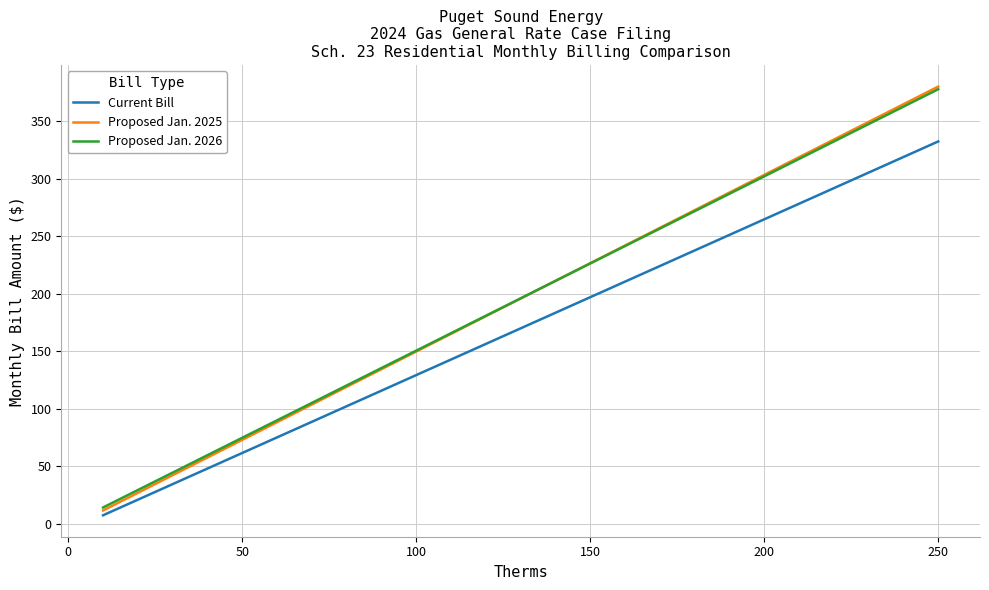

What is the maximum value shown in the chart?

380.4